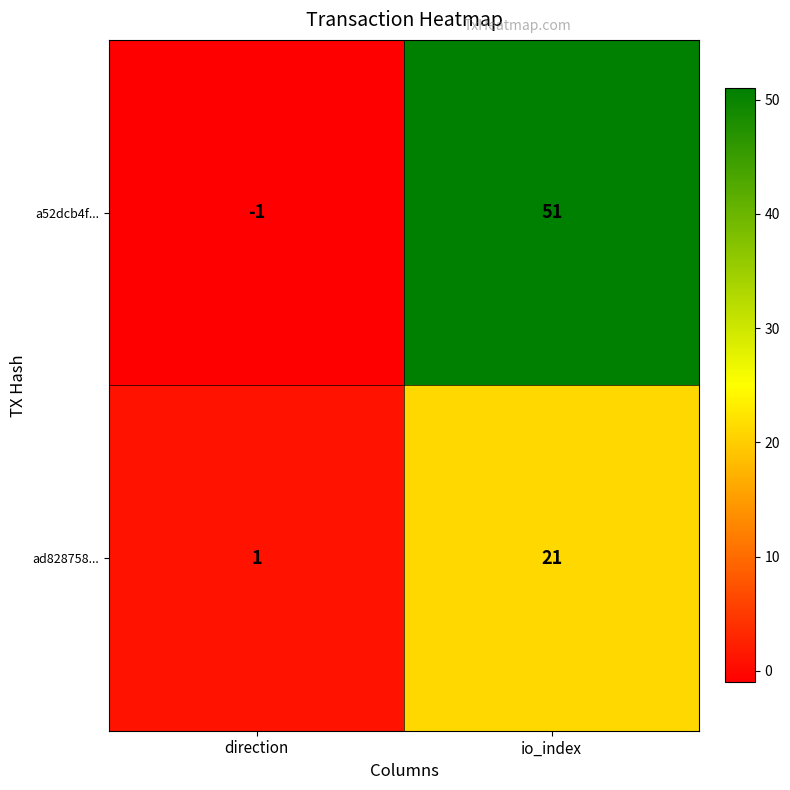

True or false: ad828758... has a value of 1 at direction.

True